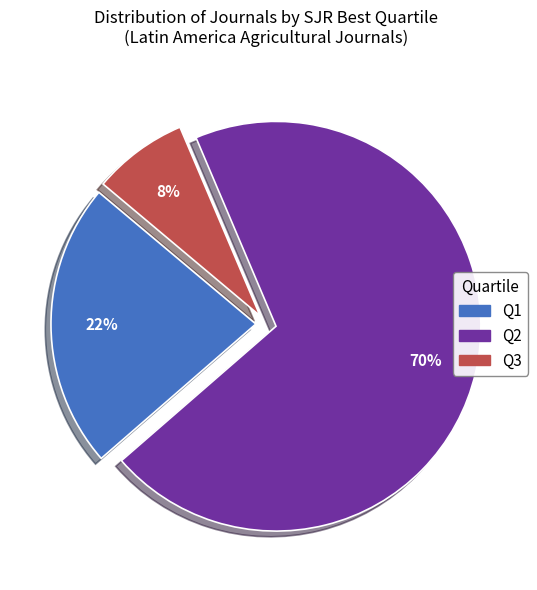

Which slice represents more than half of the pie?

Q2